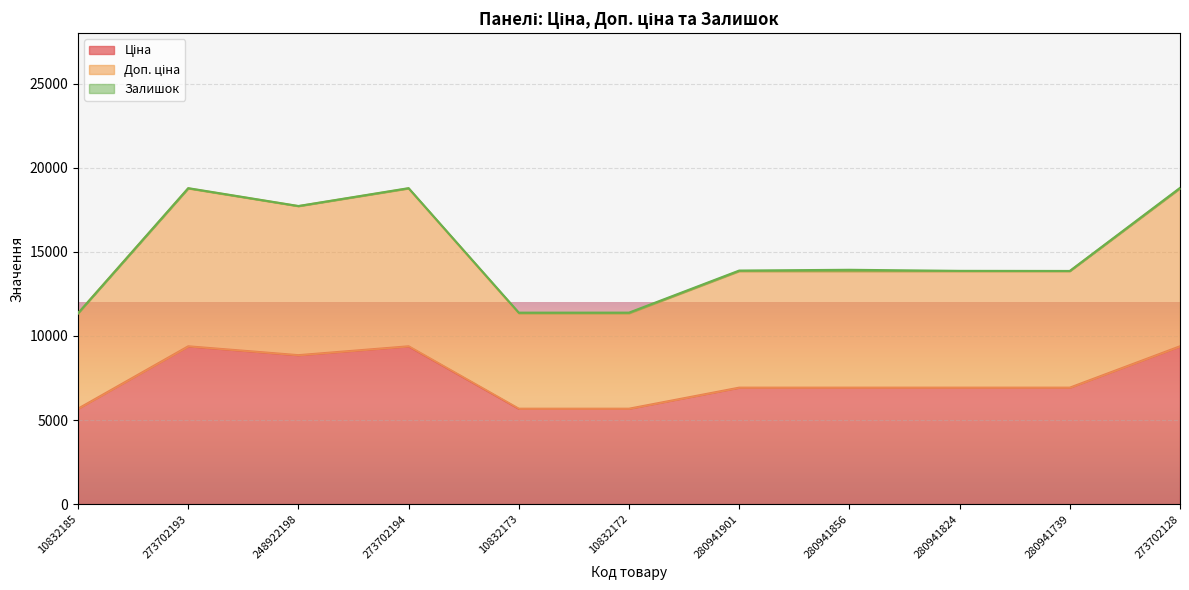

True or false: Доп. ціна and Ціна cross at least once.

False